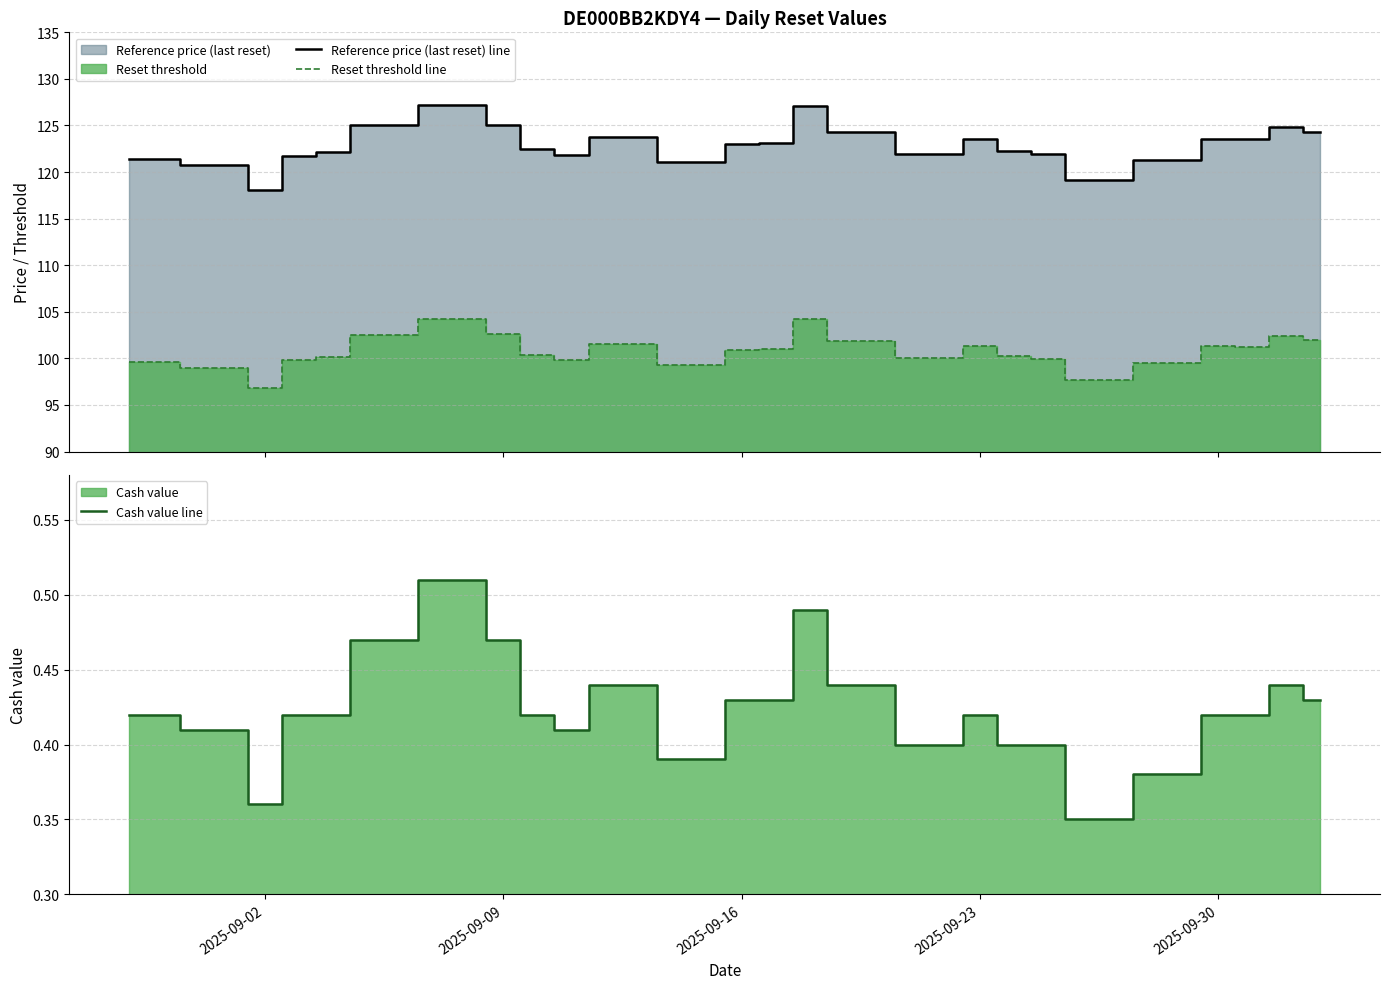

Rank the series by their maximum value, from highest to lowest.

Reference price (last reset) line, Reset threshold line, Cash value line